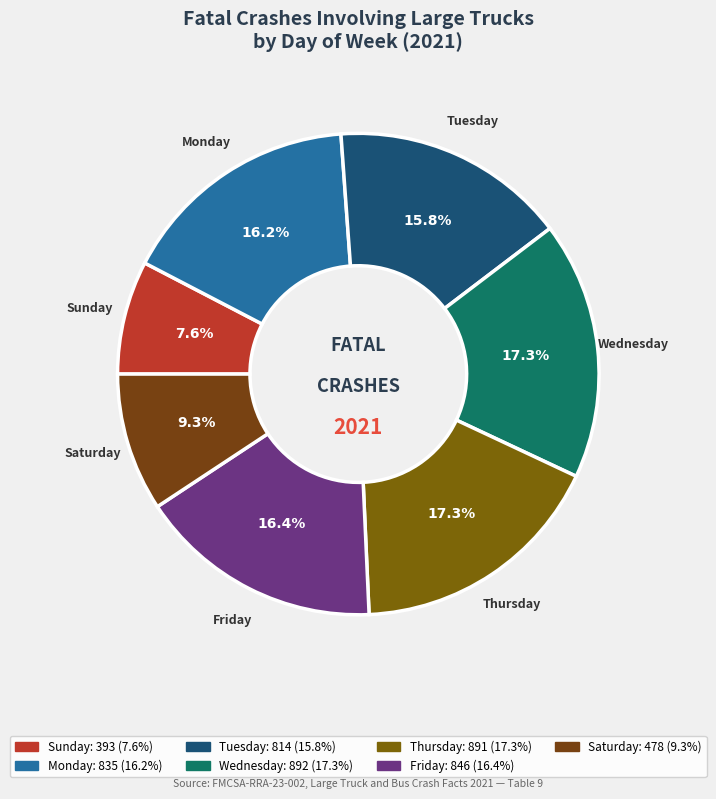

True or false: Thursday accounts for 17% of the total.

True